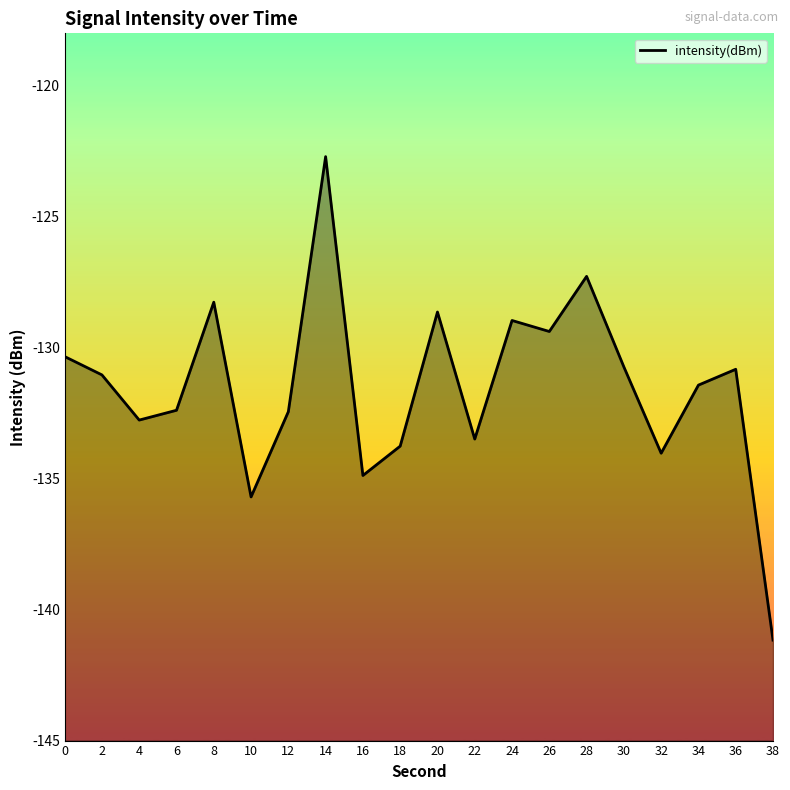

What is the sum of all values?

-2630.2